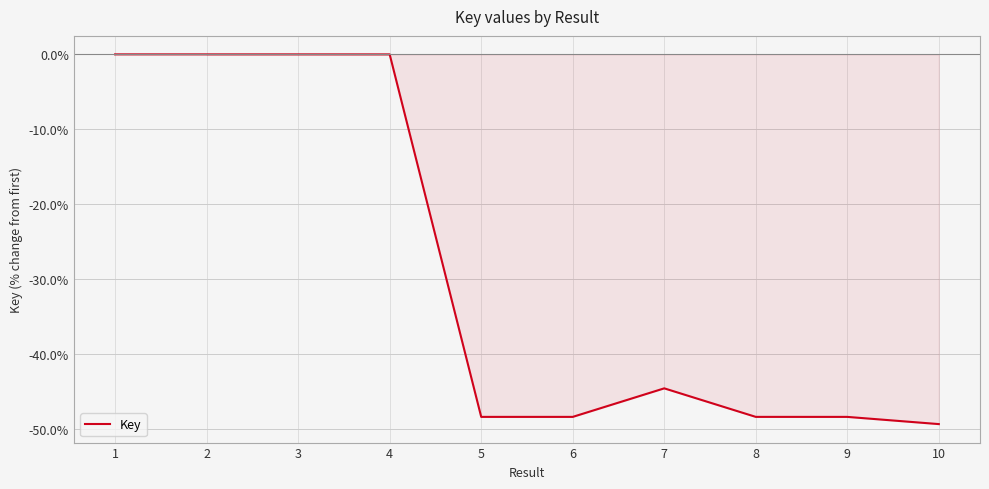

How many lines are shown in the chart?

1